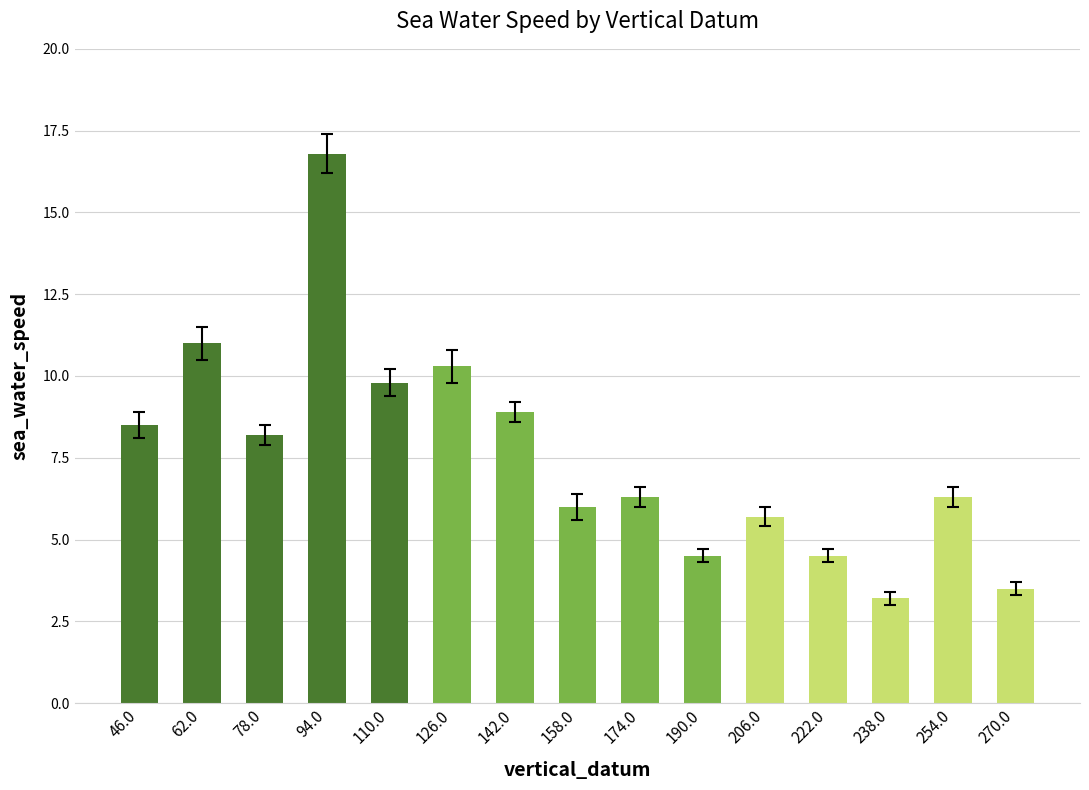

How many bars are there in total?

15